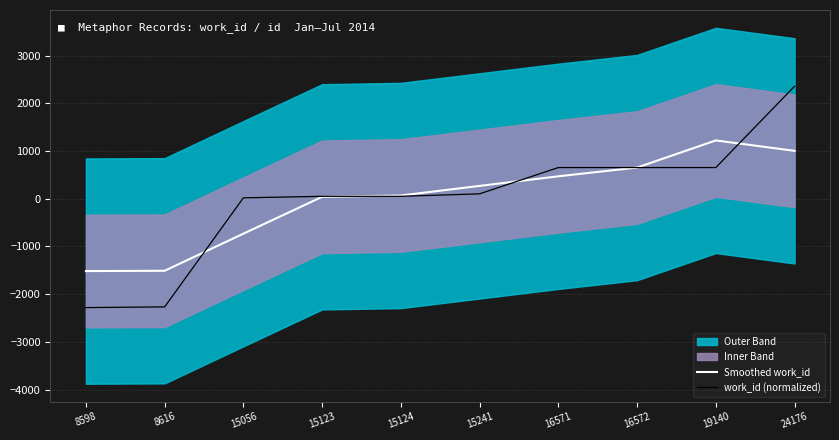

At which category does the chart reach its minimum across all series?

8598